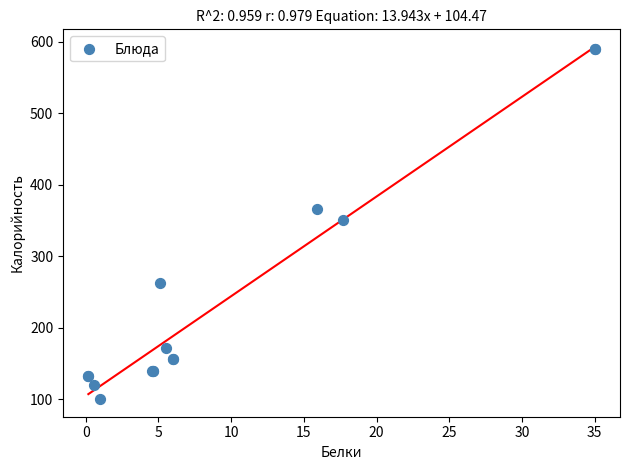

What Y value in the scatter plot is closest to 344?

351.0